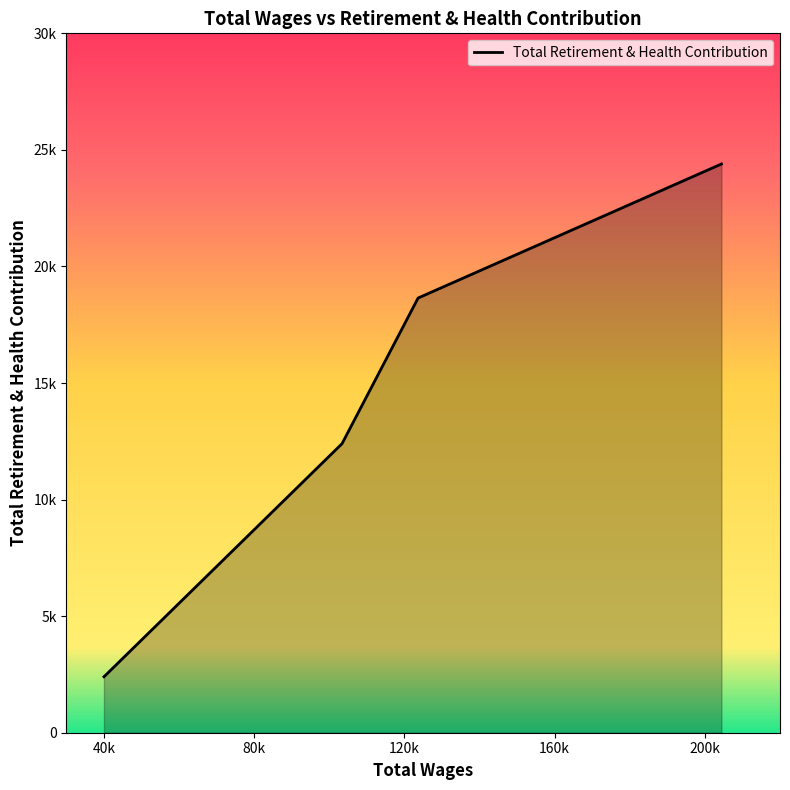

Is this an area chart (filled region under the line)?

Yes